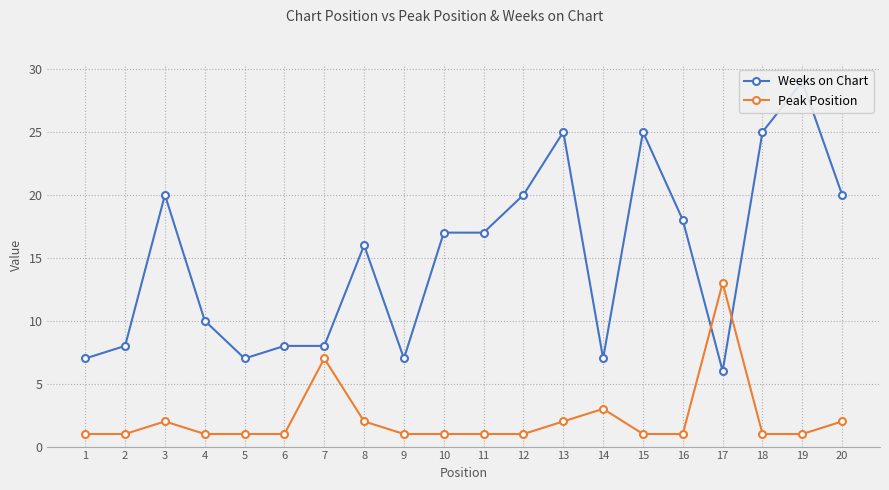

Between which two adjacent categories do Peak Position and Weeks on Chart first intersect?

16 and 17